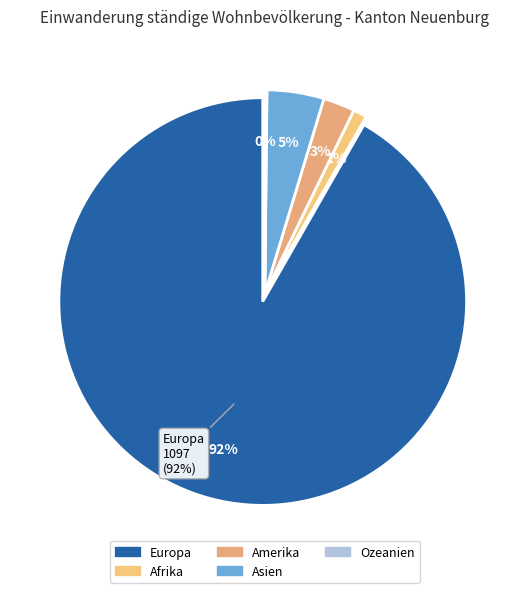

What is the change in value from Afrika to Amerika?

+17